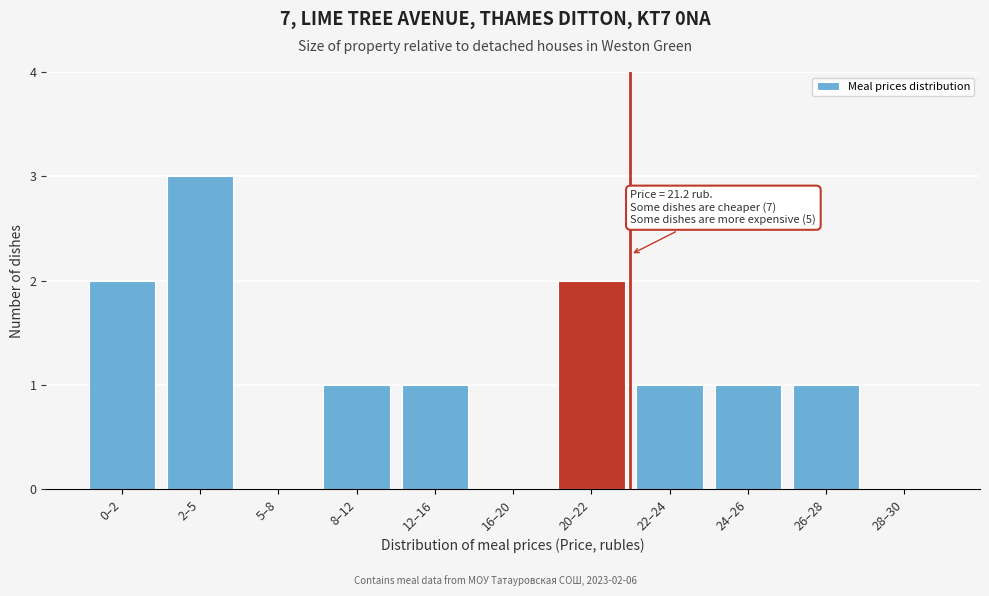

Reading left to right, transcribe all the data shown in this chart.

0–2=2	2–5=3	5–8=0	8–12=1	12–16=1	16–20=0	20–22=2	22–24=1	24–26=1	26–28=1	28–30=0